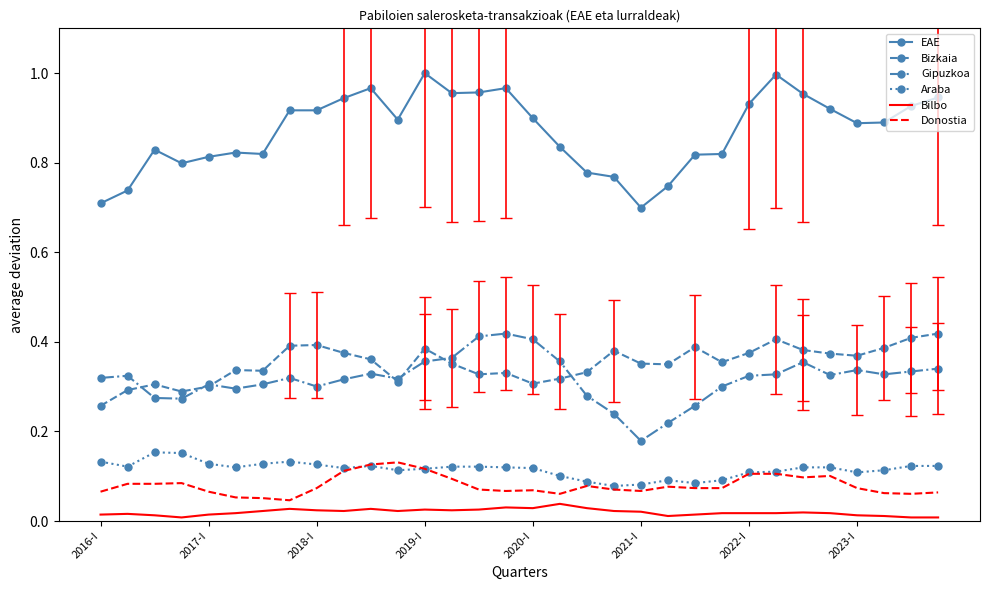

True or false: Araba and Bilbo cross at least once.

False